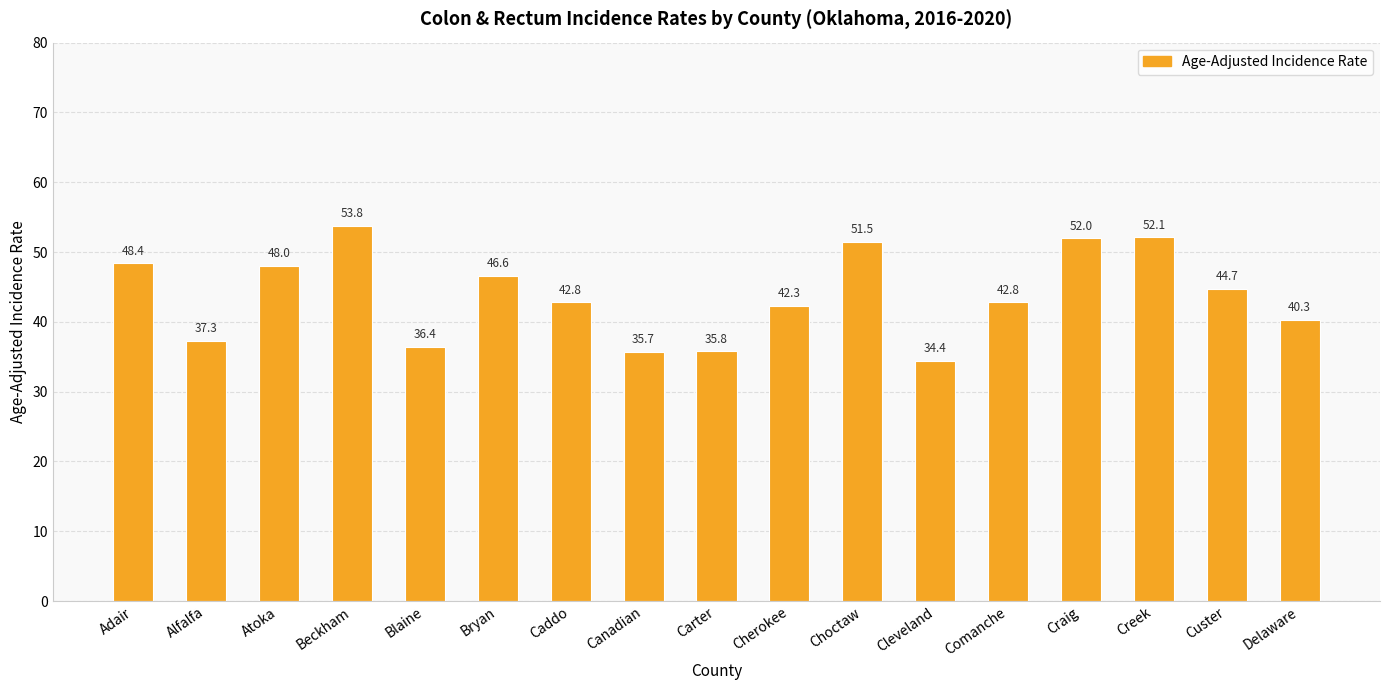

The chart shows a value of 35.7 at Canadian. True or false?

True